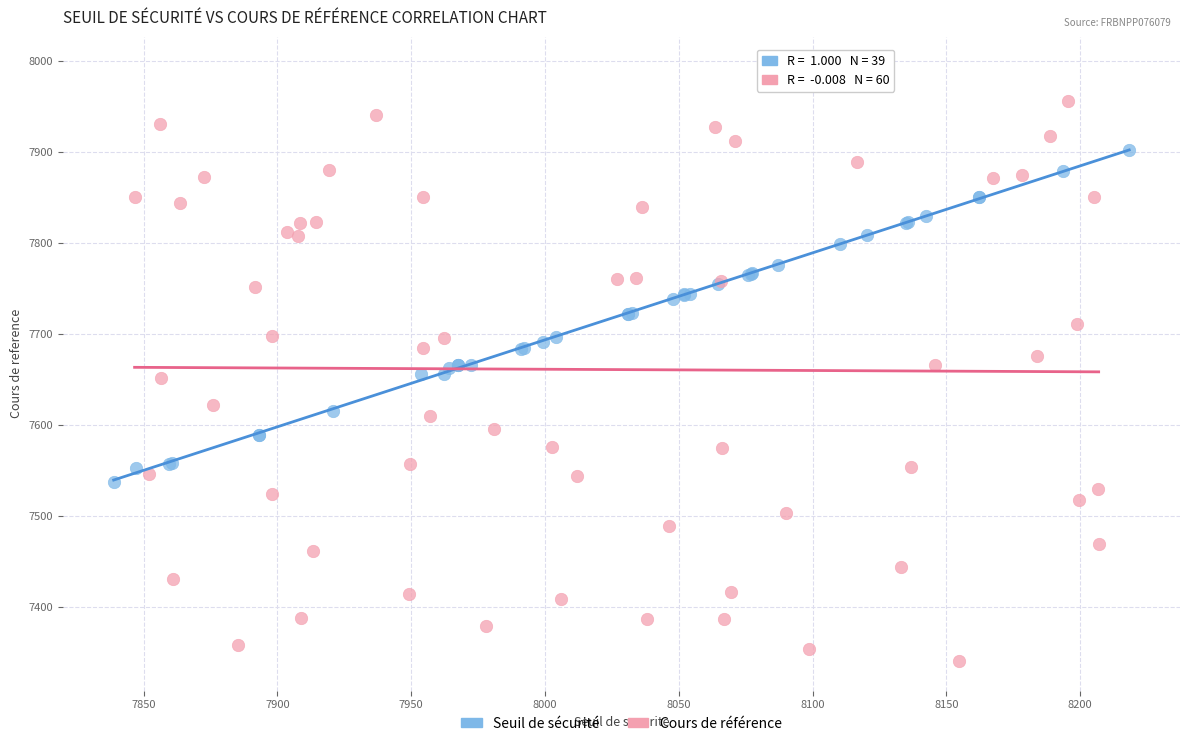

Which series has the widest spread of Y values?

Cours de référence